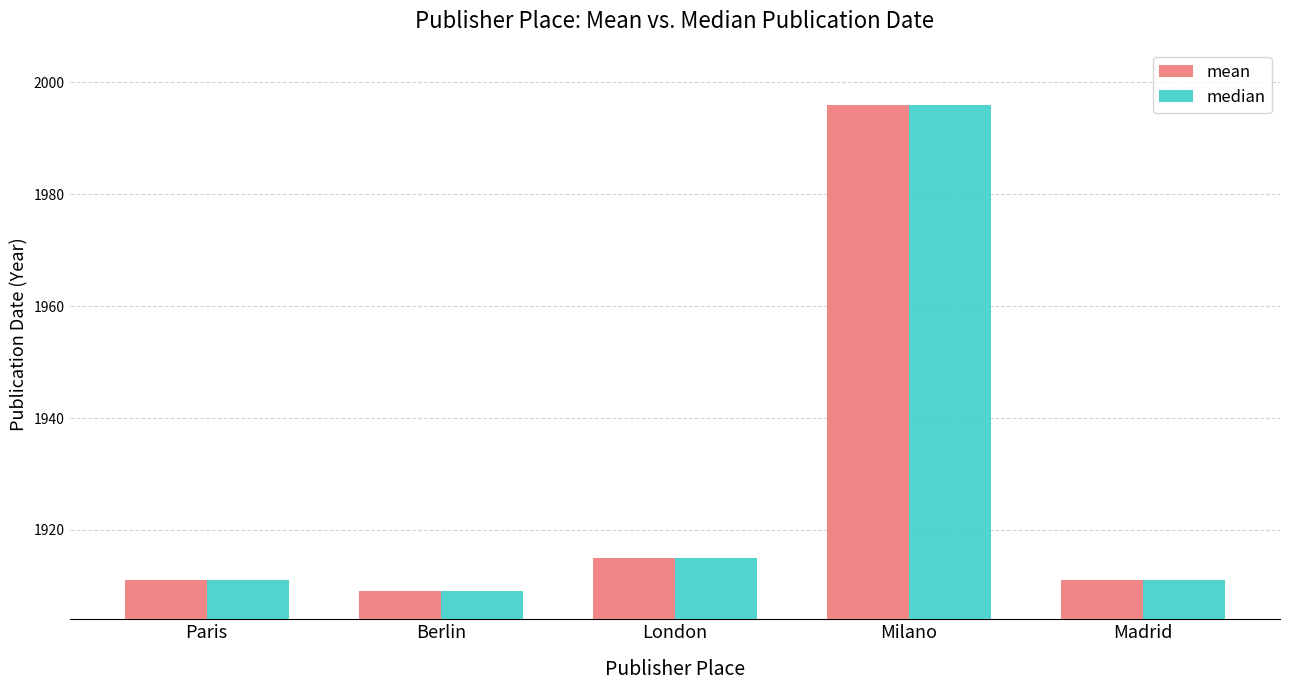

At which label is median closest to 1952?

London